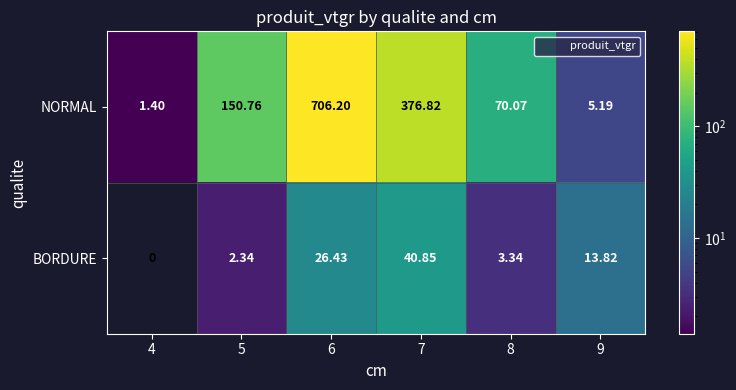

Which series has the widest spread of values?

NORMAL